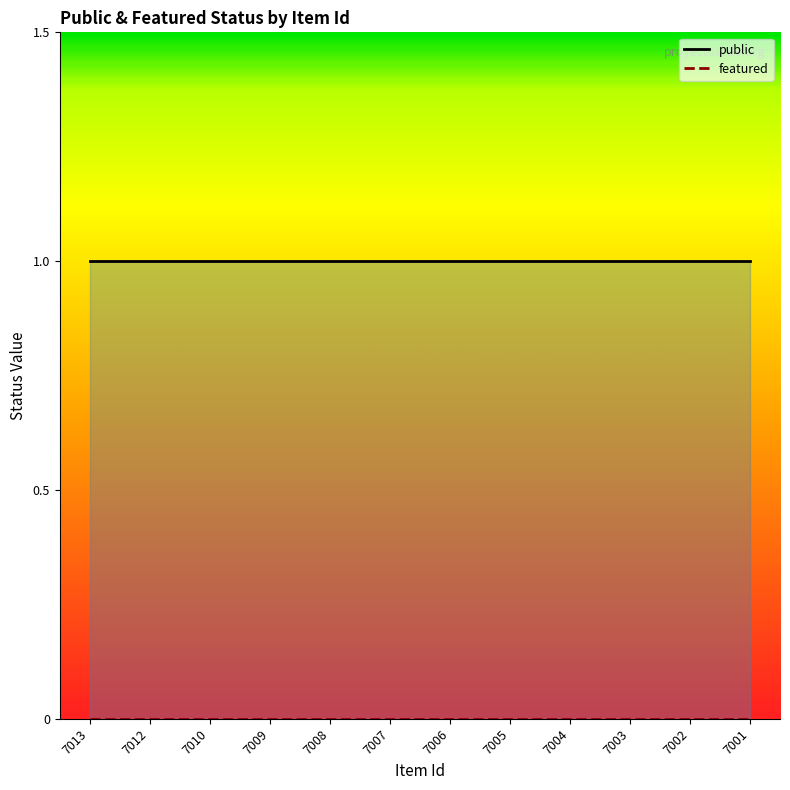

What are all the series names shown in the legend?

public, featured